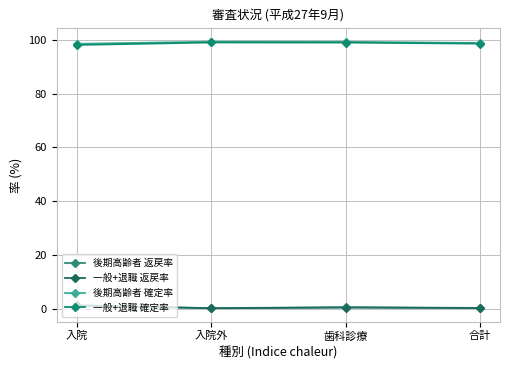

How many lines are shown in the chart?

4